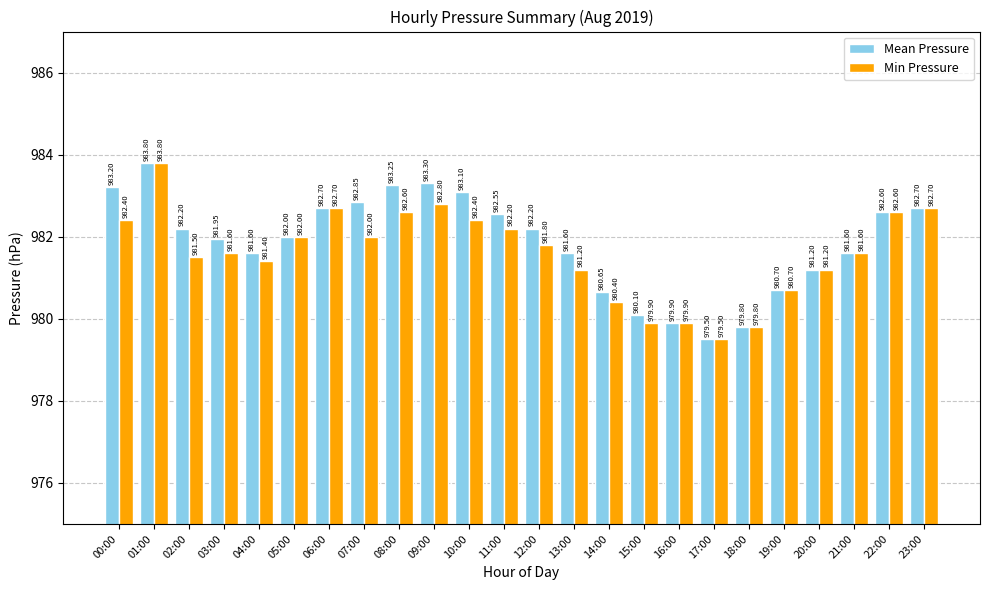

At 04:00, list the series in order from smallest to largest.

Min Pressure, Mean Pressure